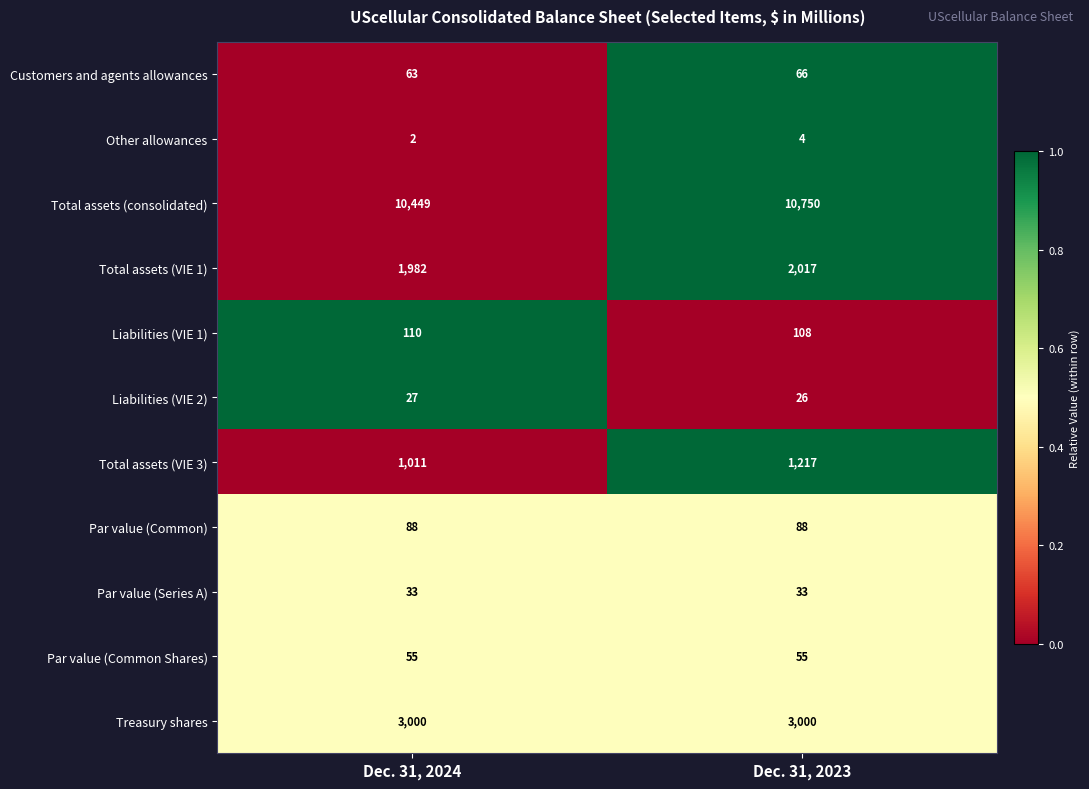

Which series has the largest range (max minus min)?

Total assets (consolidated)